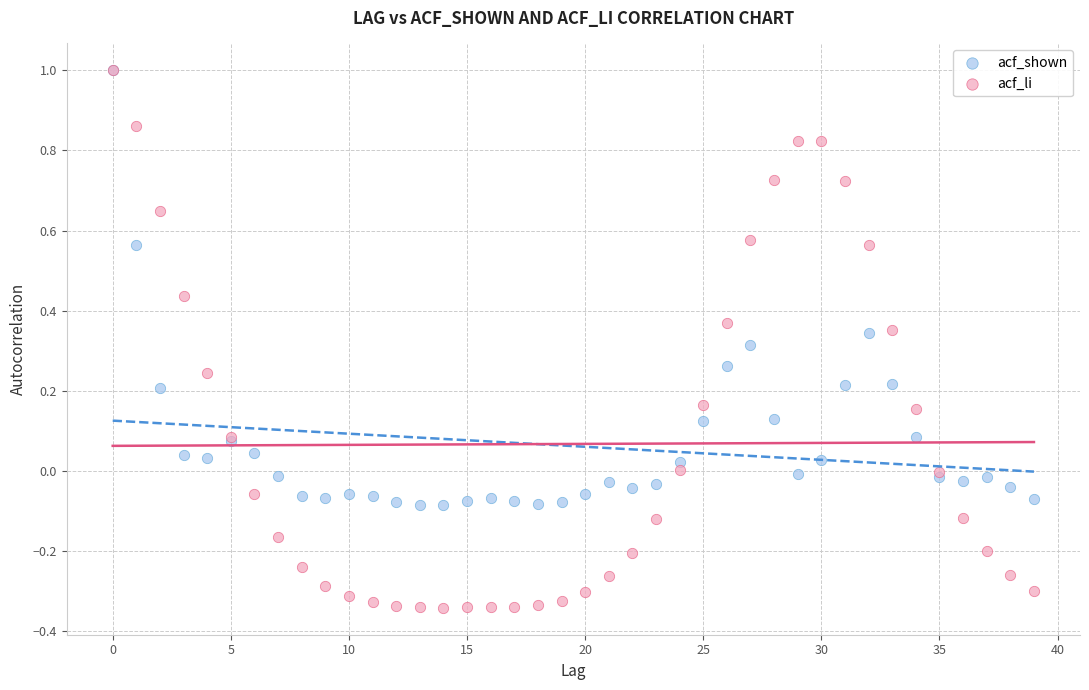

What are all the series names shown in the legend?

acf_shown, acf_li